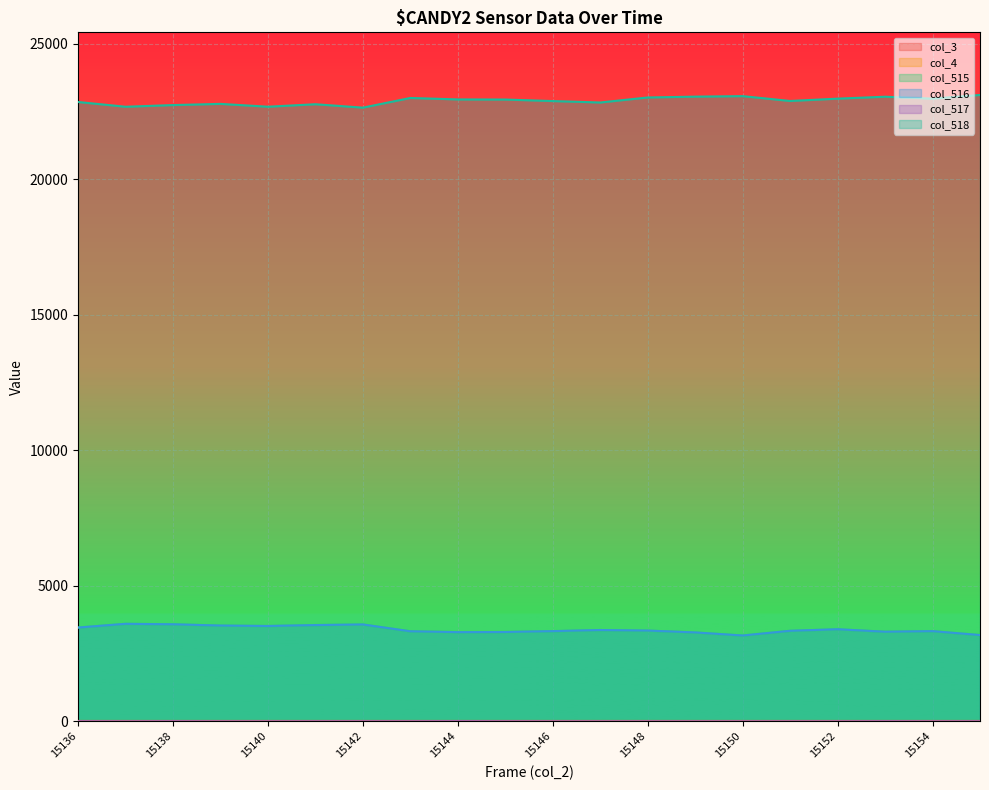

True or false: col_515 and col_517 cross at least once.

False